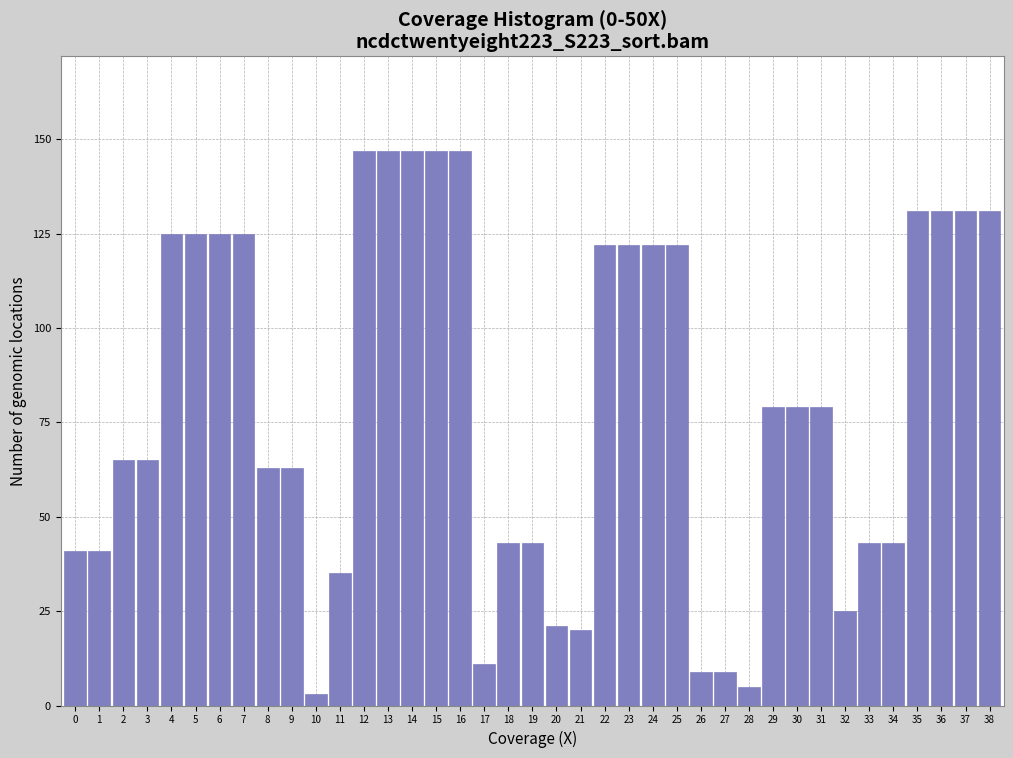

What is the greatest value displayed?

147